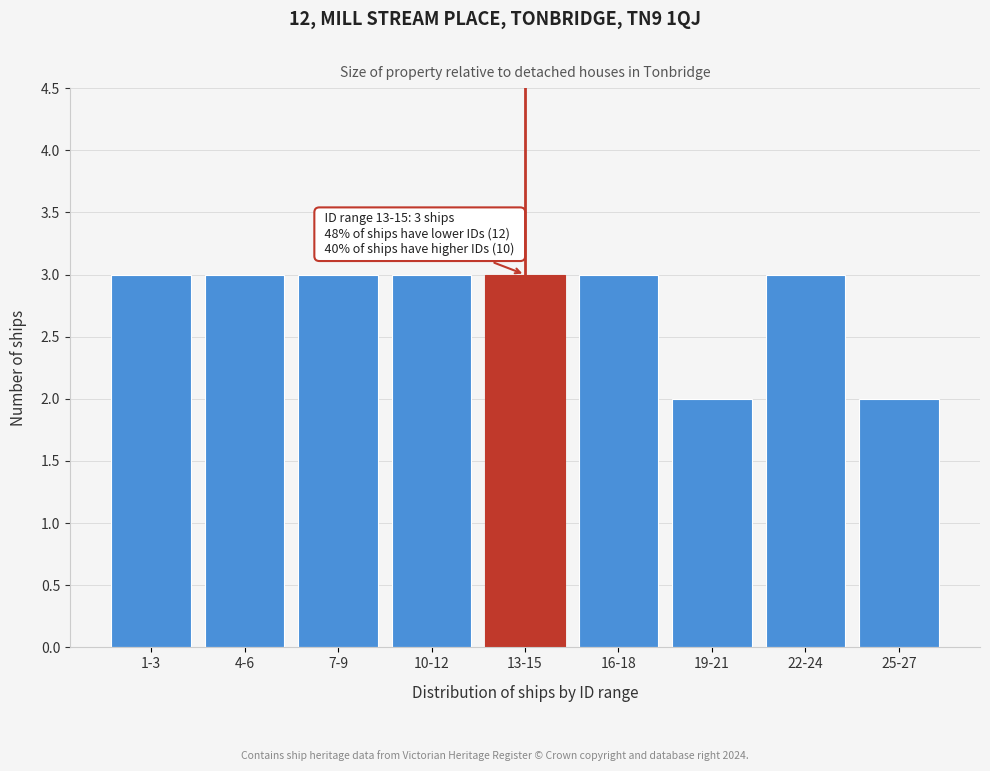

Reading left to right, list all the values displayed in this chart.

1-3=3	4-6=3	7-9=3	10-12=3	13-15=3	16-18=3	19-21=2	22-24=3	25-27=2